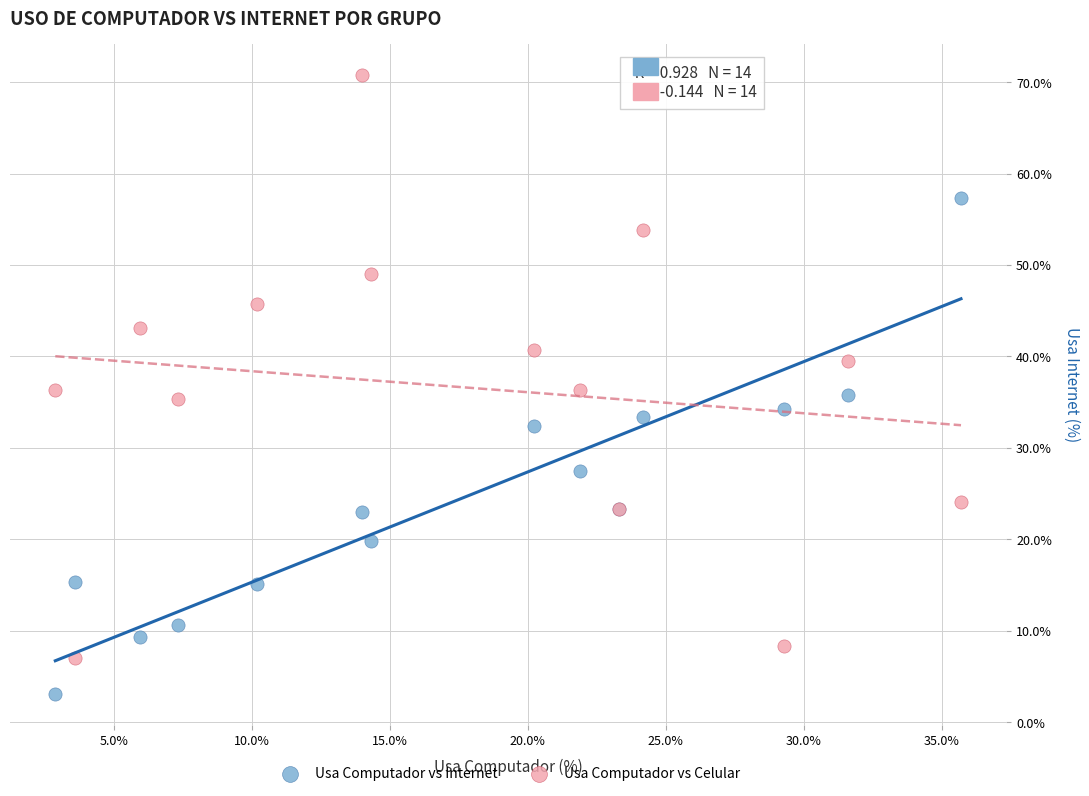

Which series has the widest spread of Y values?

Usa Computador vs Celular